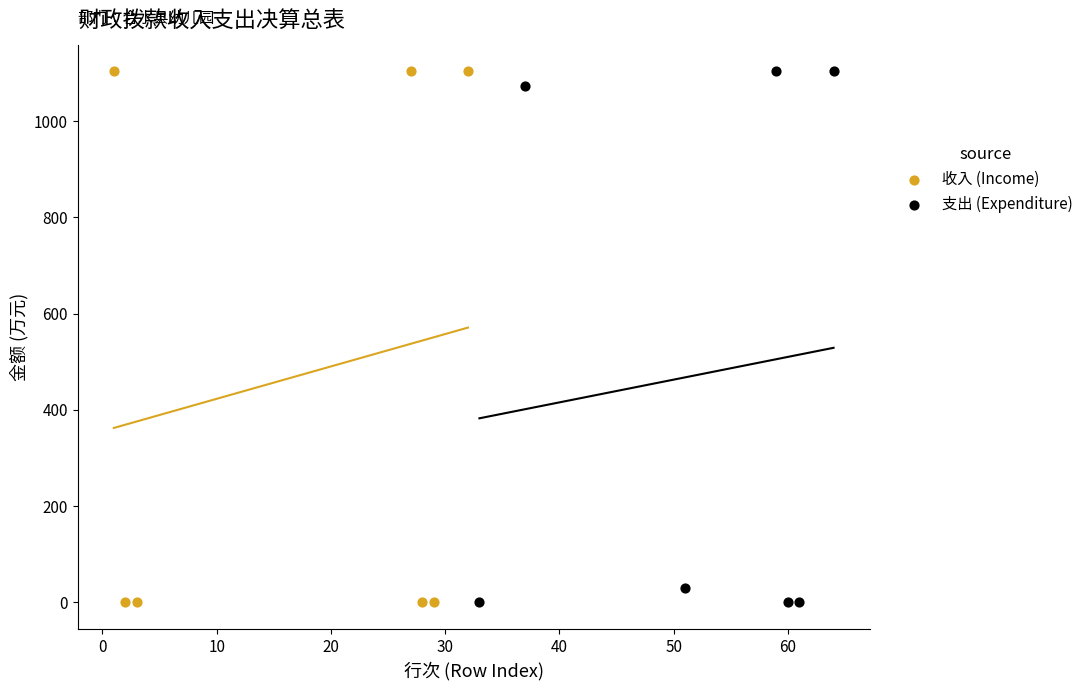

What are all the series names shown in the legend?

收入 (Income), 支出 (Expenditure)